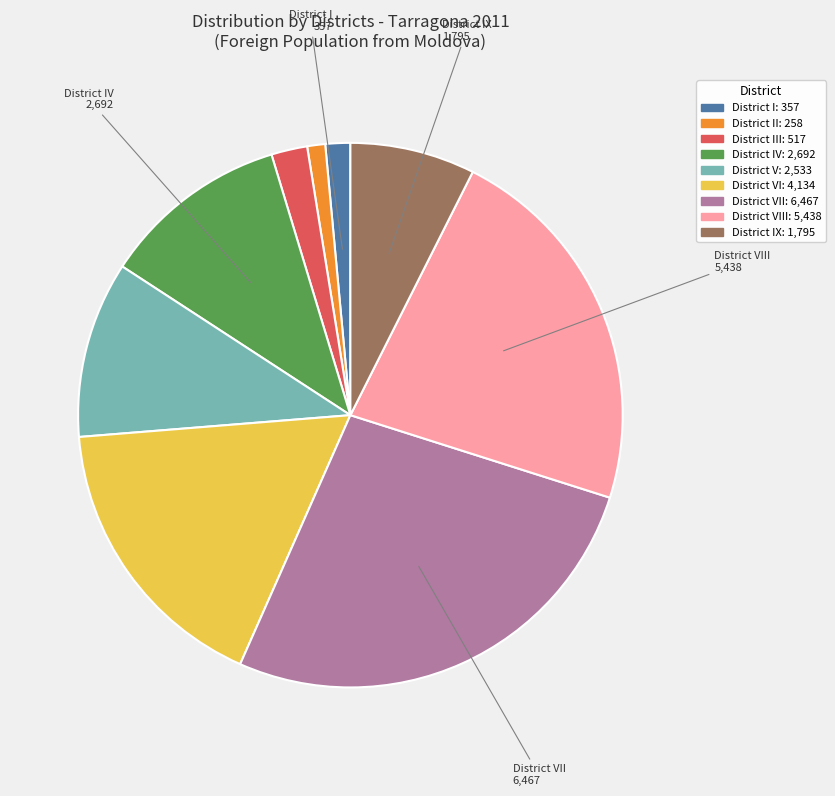

Is there any slice that represents more than half of the pie?

No